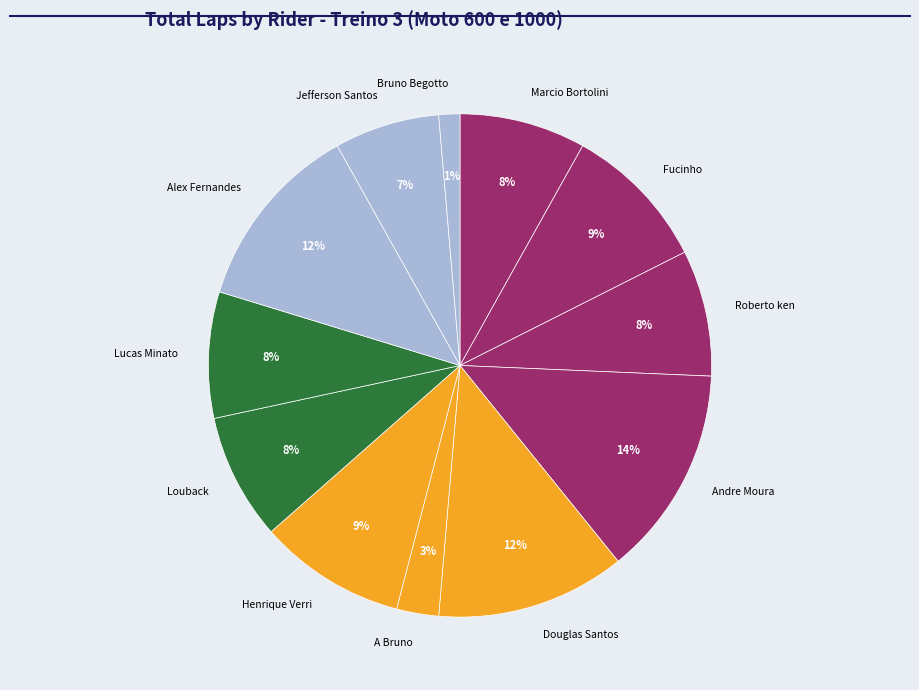

To the nearest percent, what is the combined percentage of Bruno Begotto and Roberto ken?

9%